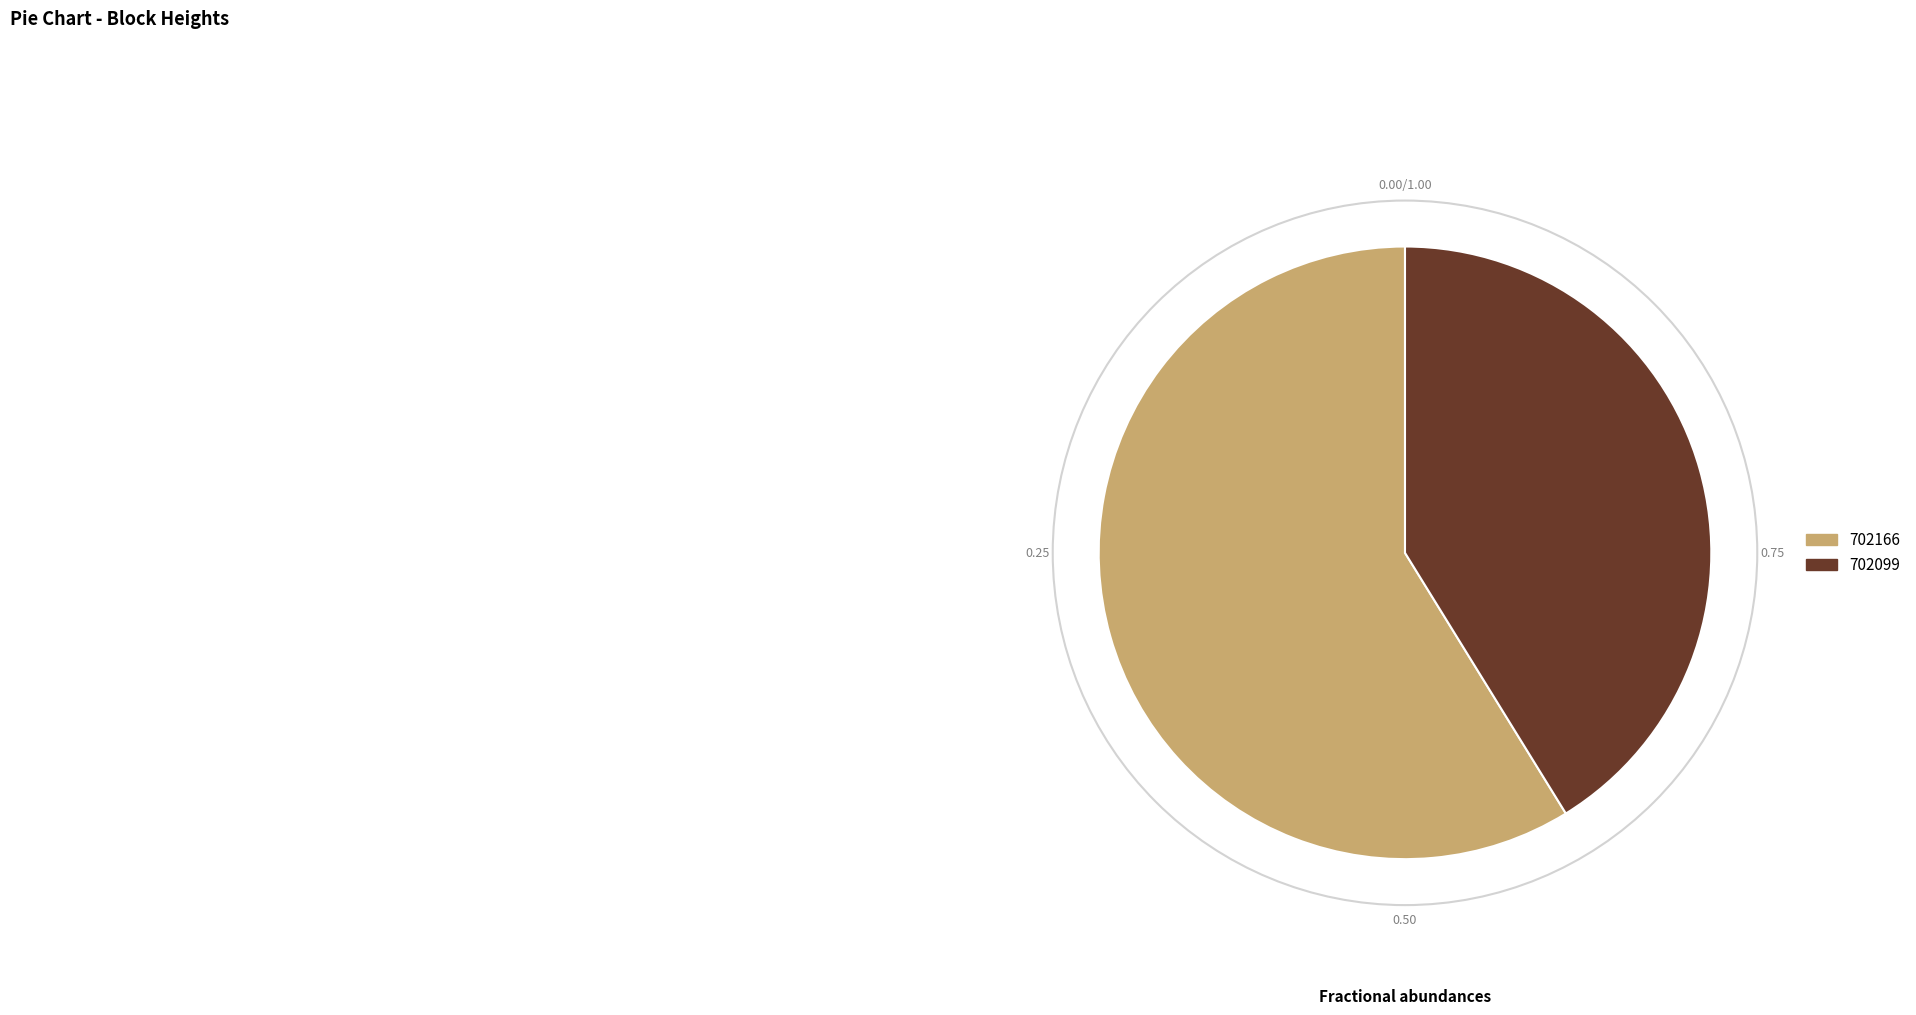

Is it true that 702166 is 45% of the pie?

False